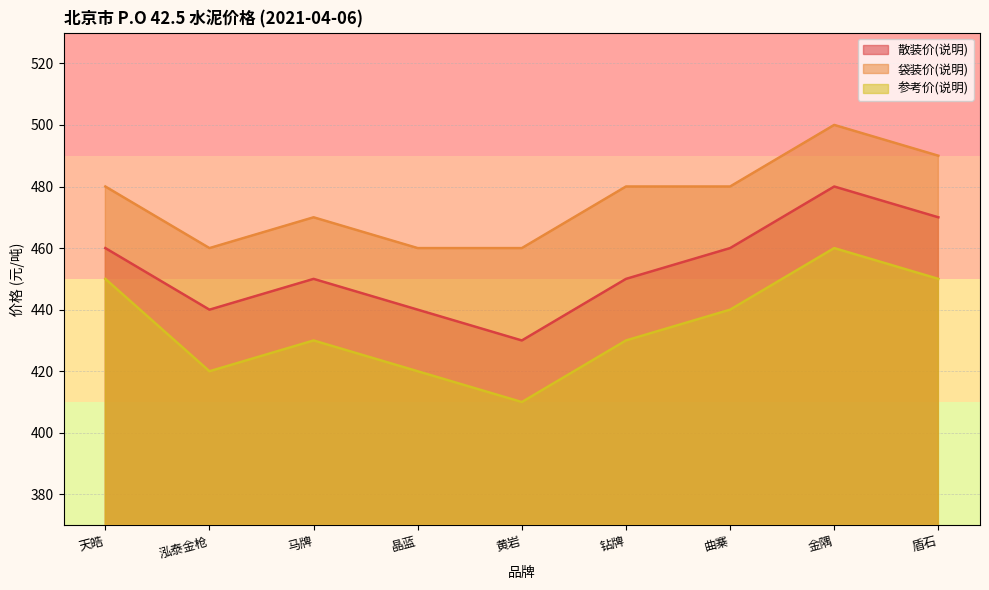

At which category is the sum across all series the highest?

金隅